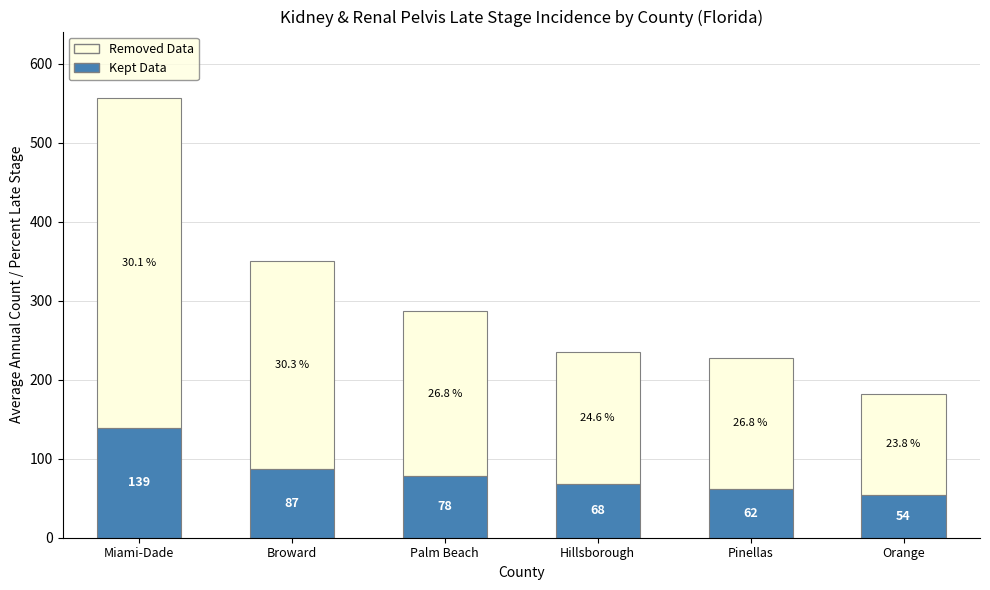

The value of Kept Data at Pinellas is 62.0. True or false?

True